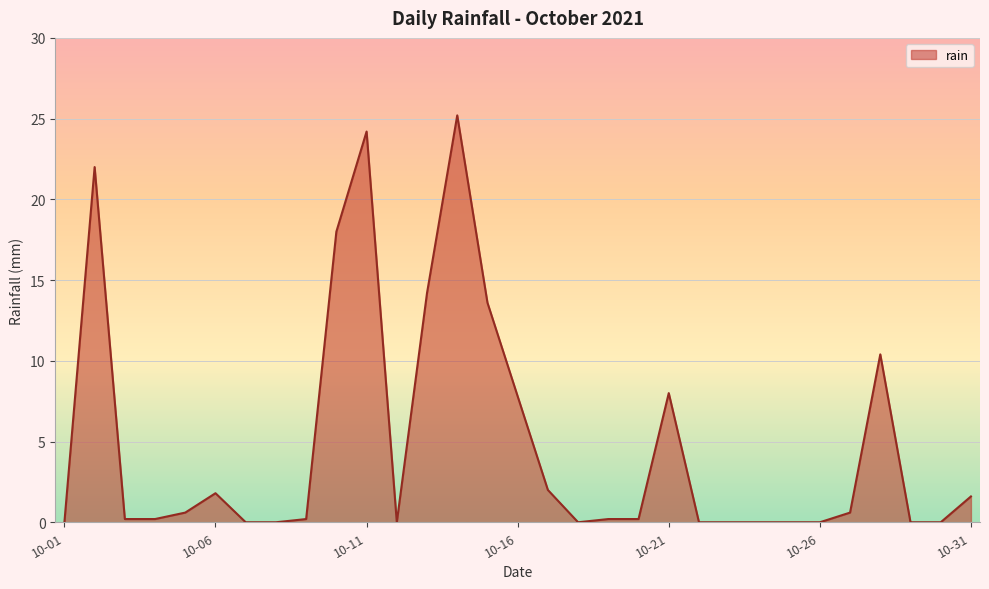

Reading left to right, extract all data points from this chart.

0.0	22.0	0.2	0.2	0.6	1.8	0.0	0.0	0.2	18.0	24.2	0.0	14.2	25.2	13.6	7.8	2.0	0.0	0.2	0.2	8.0	0.0	0.0	0.0	0.0	0.0	0.6	10.4	0.0	0.0	1.6